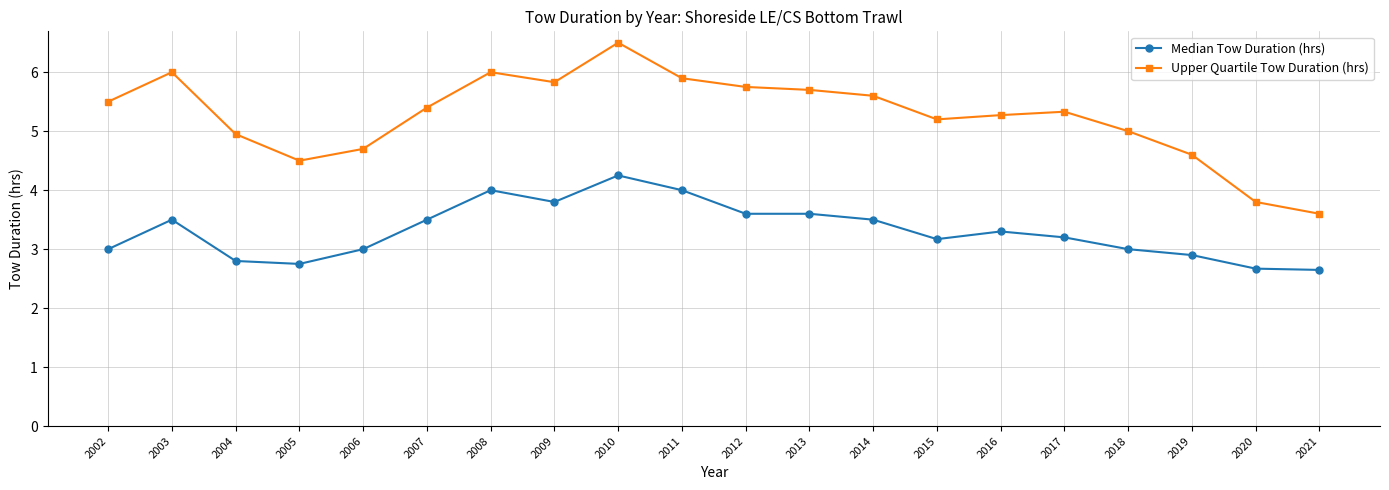

What is the total value across all series at 2020?

6.5